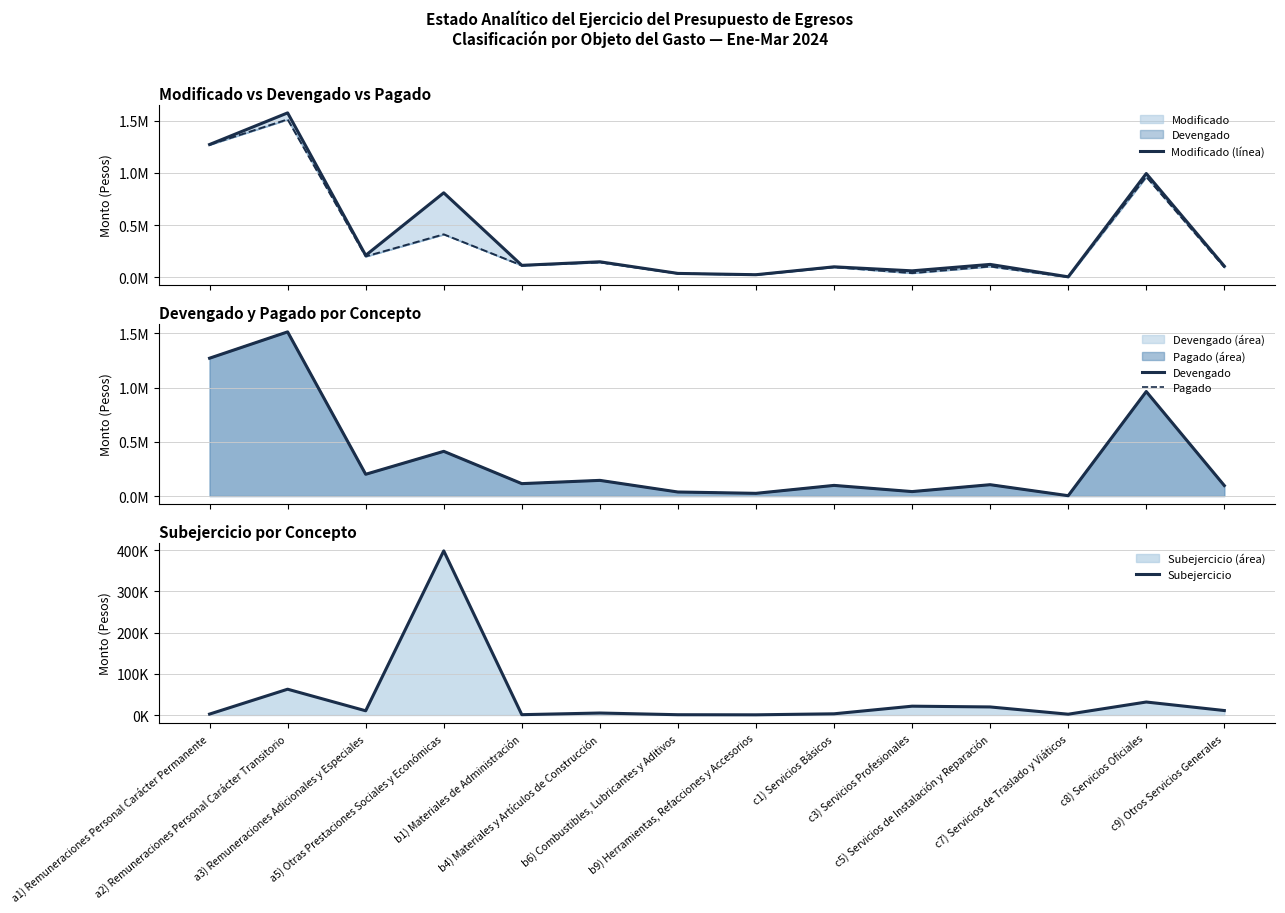

Which has a higher value, a3) Remuneraciones Adicionales y Especiales or c7) Servicios de Traslado y Viáticos?

a3) Remuneraciones Adicionales y Especiales